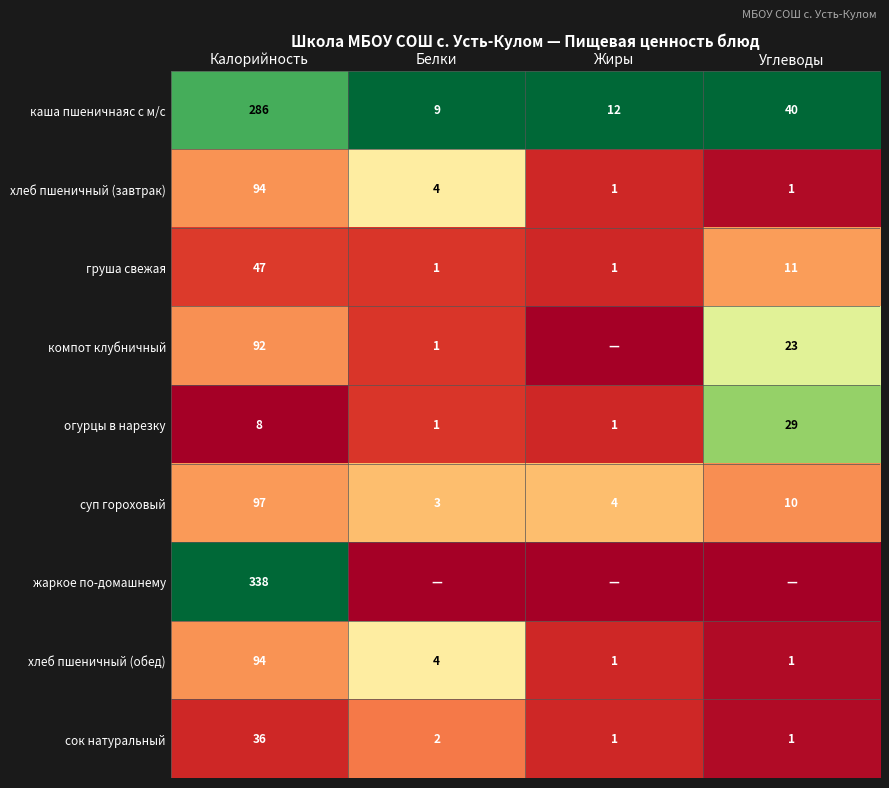

At how many categories does at least one series exceed 0?

4